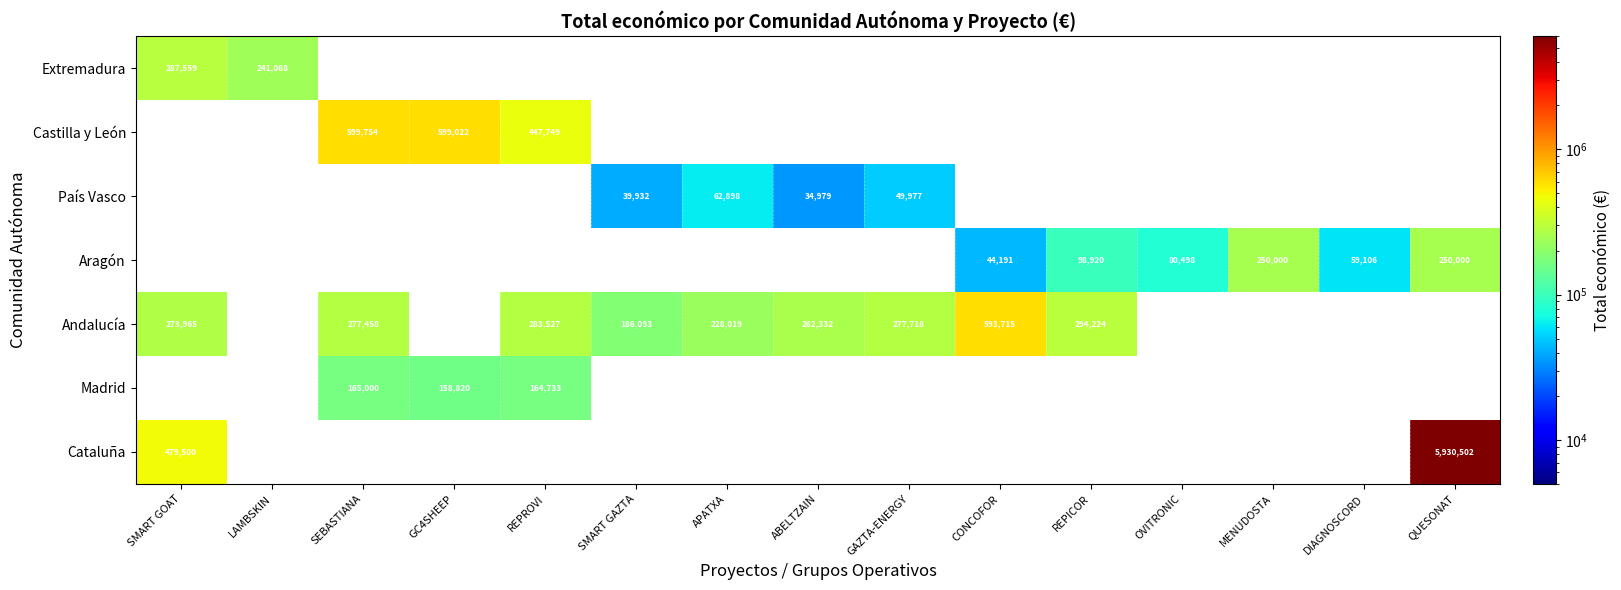

Is it true that Aragón equals 34845 at REPICOR?

False